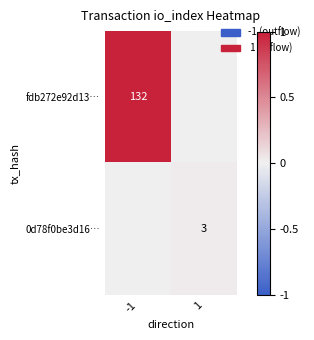

Which has a higher value, -1 or 1?

-1